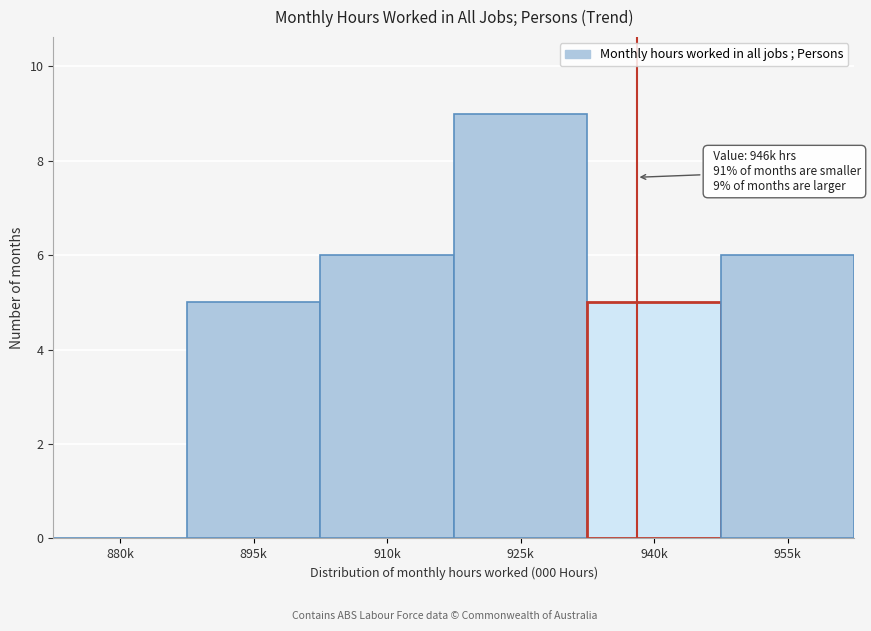

Reading right to left, transcribe all the data shown in this chart.

955k=6	940k=5	925k=9	910k=6	895k=5	880k=0